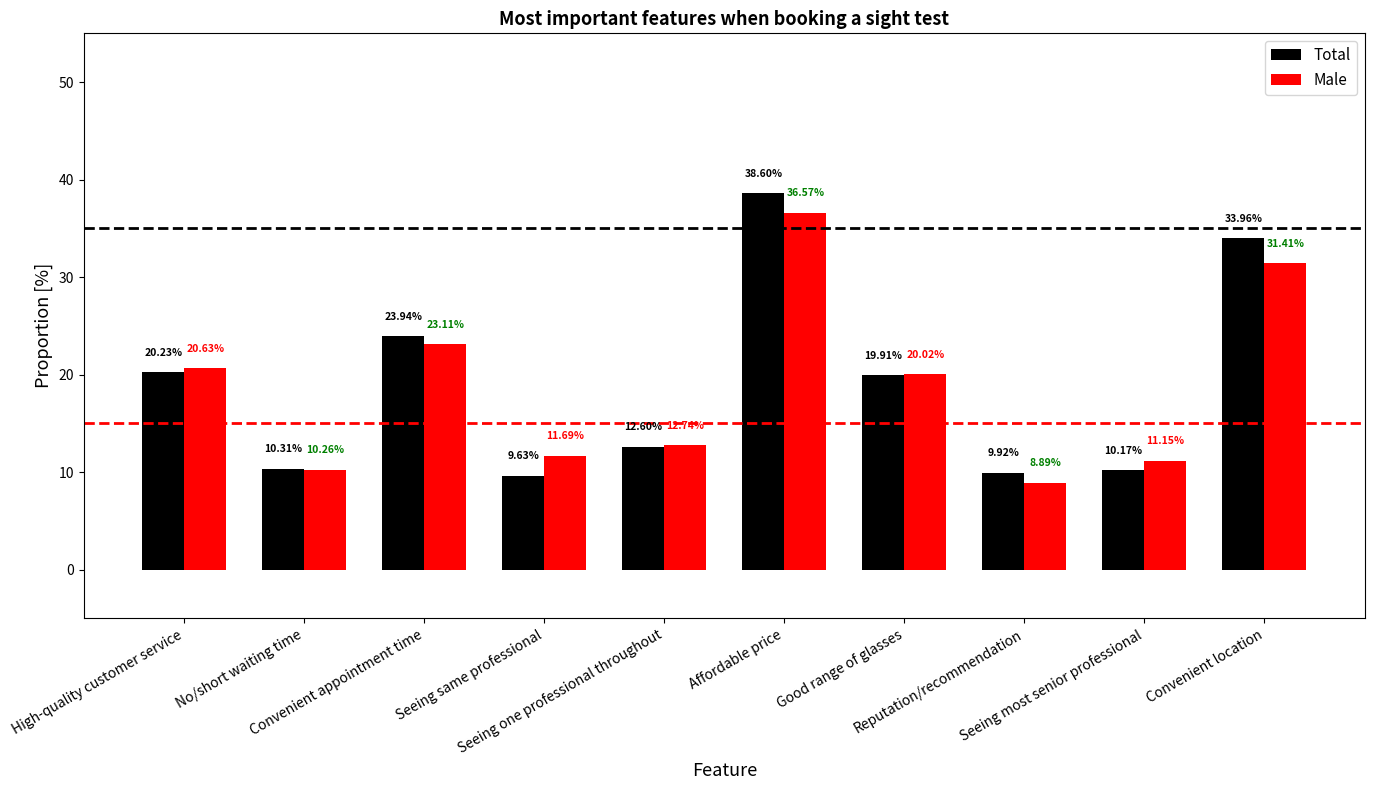

Reading left to right, list all the values displayed in this chart.

Total: 20.2	10.3	23.9	9.6	12.6	38.6	19.9	9.9	10.2	34.0
Male: 20.6	10.3	23.1	11.7	12.7	36.6	20.0	8.9	11.2	31.4